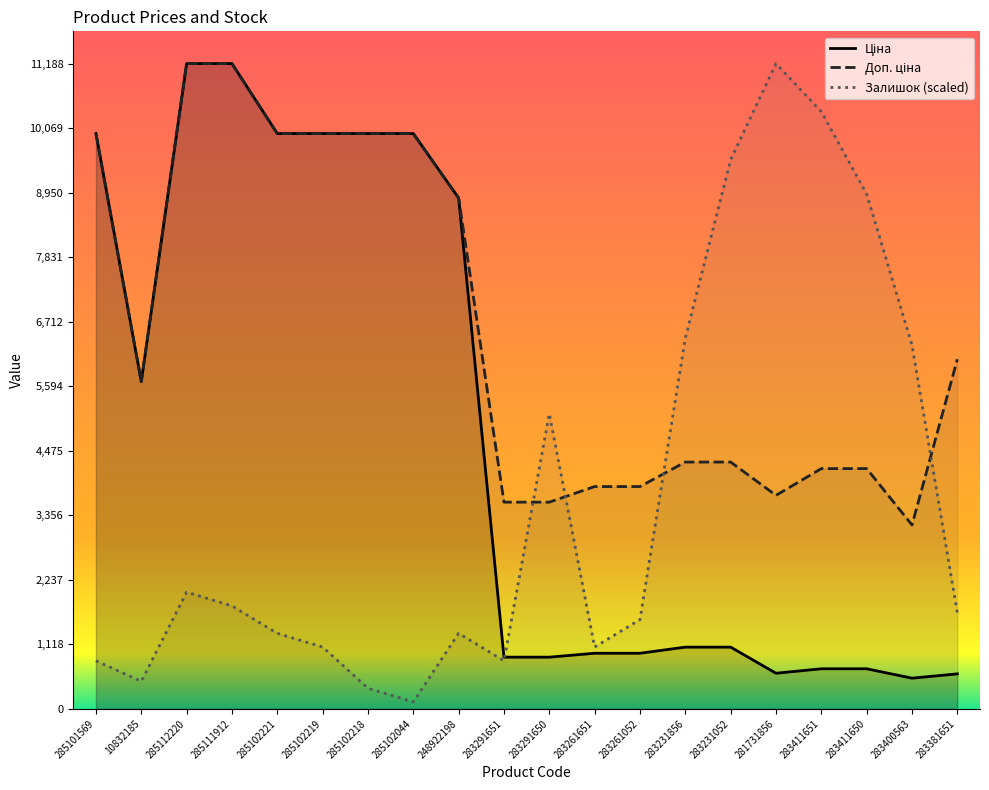

How many data points in Доп. ціна are less than 5673?

10